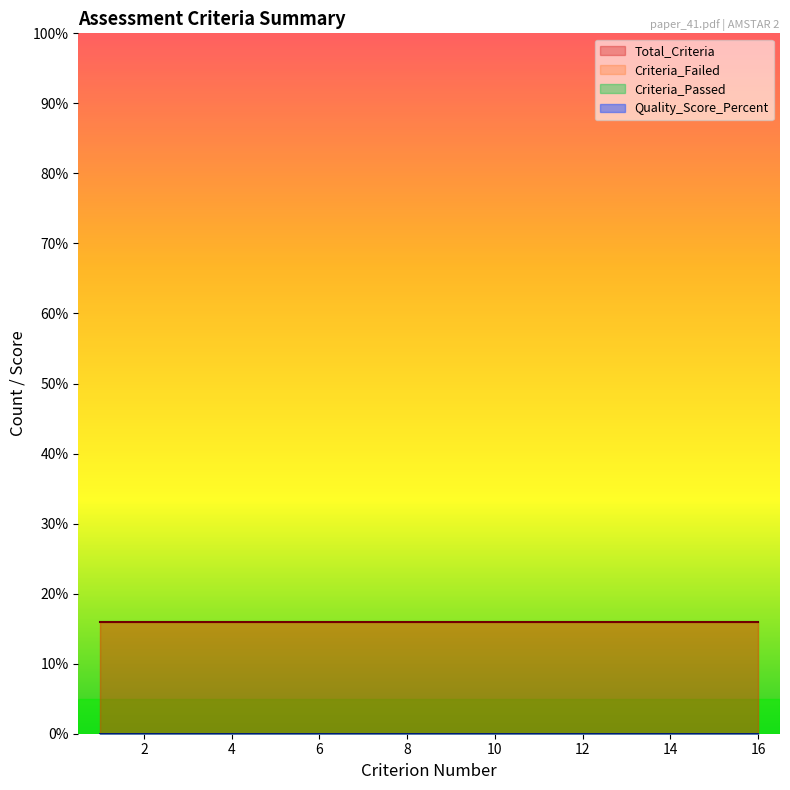

True or false: Criteria_Passed and Criterion_Number intersect in this chart.

False